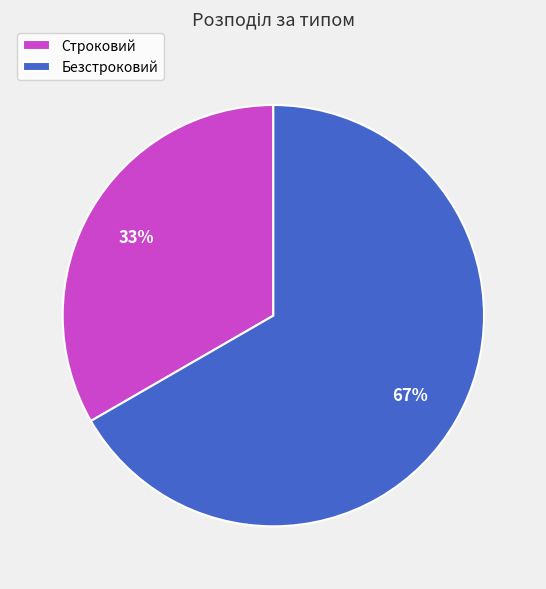

Is the sum of Строковий and Безстроковий greater than half?

Yes